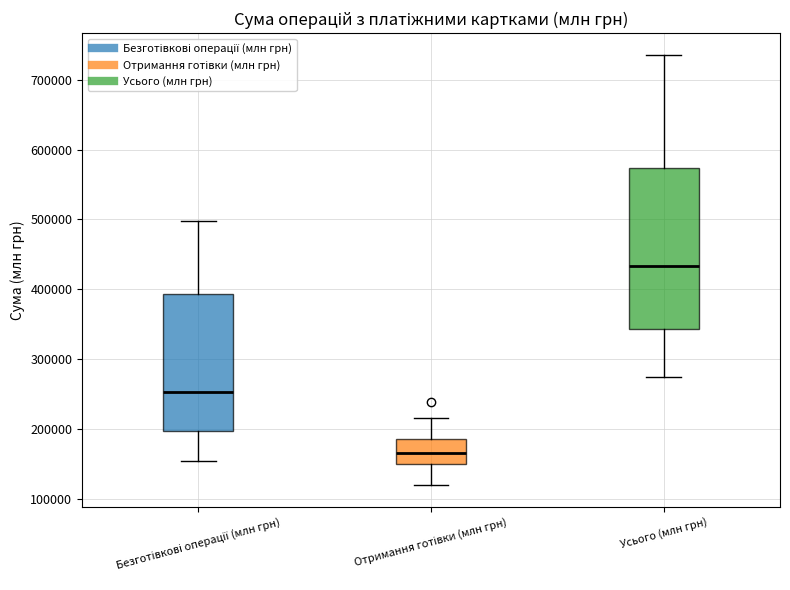

Which box's median line is the highest?

Усього (млн грн)